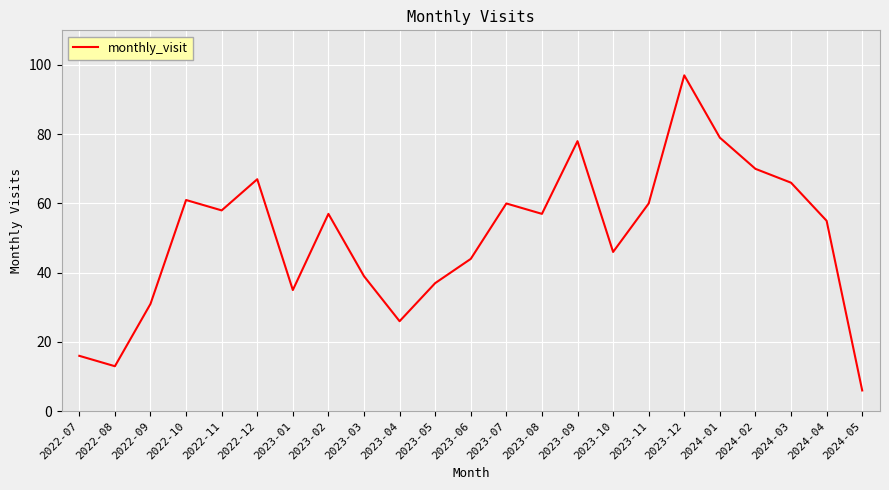

What position from the right is 2023-09?

9